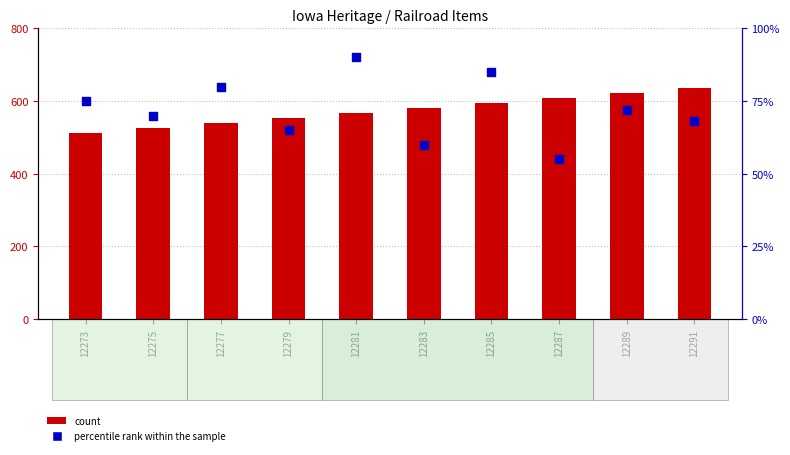

At how many categories does at least one series exceed 211?

10